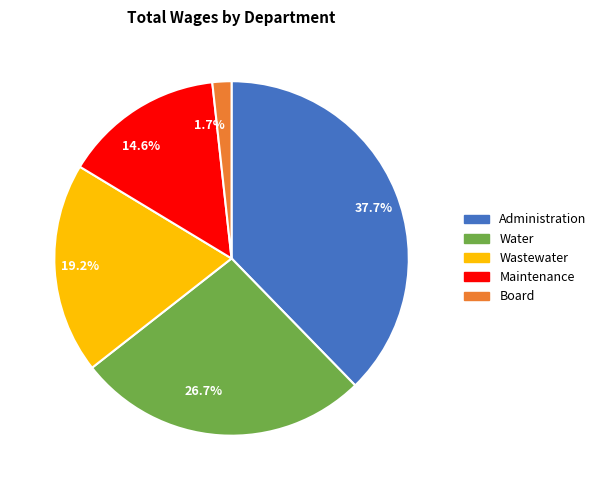

Count the number of slices in the pie.

5